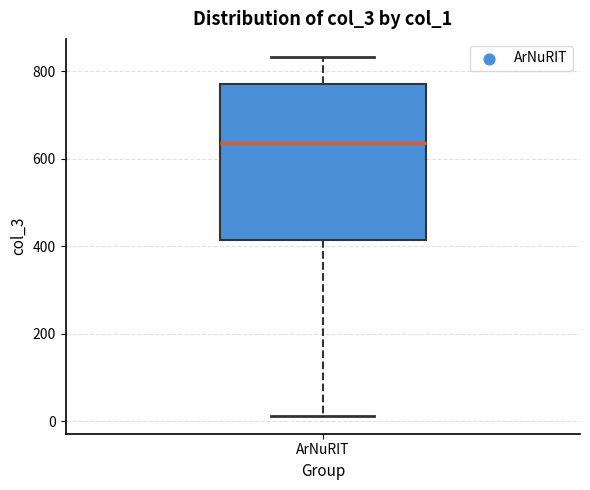

Where does the median line of the box for ArNuRIT sit on the y-axis? The values are not printed on the chart, so give them approximately, as read against the axis.

640